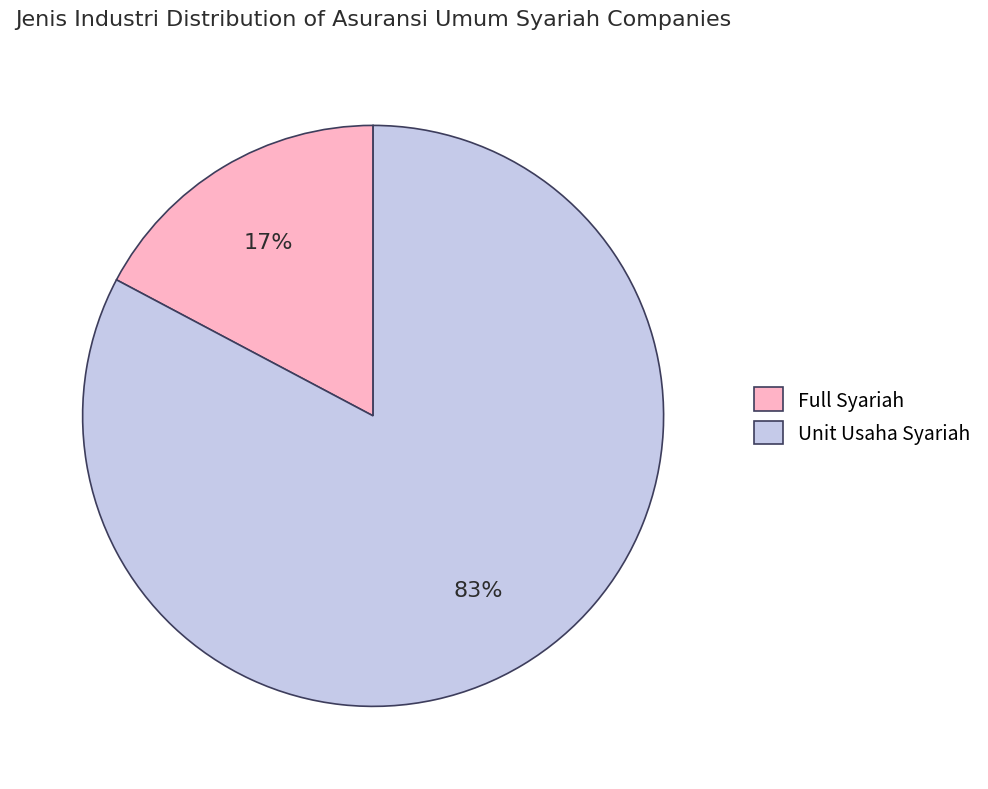

How many slices are in this pie chart?

2